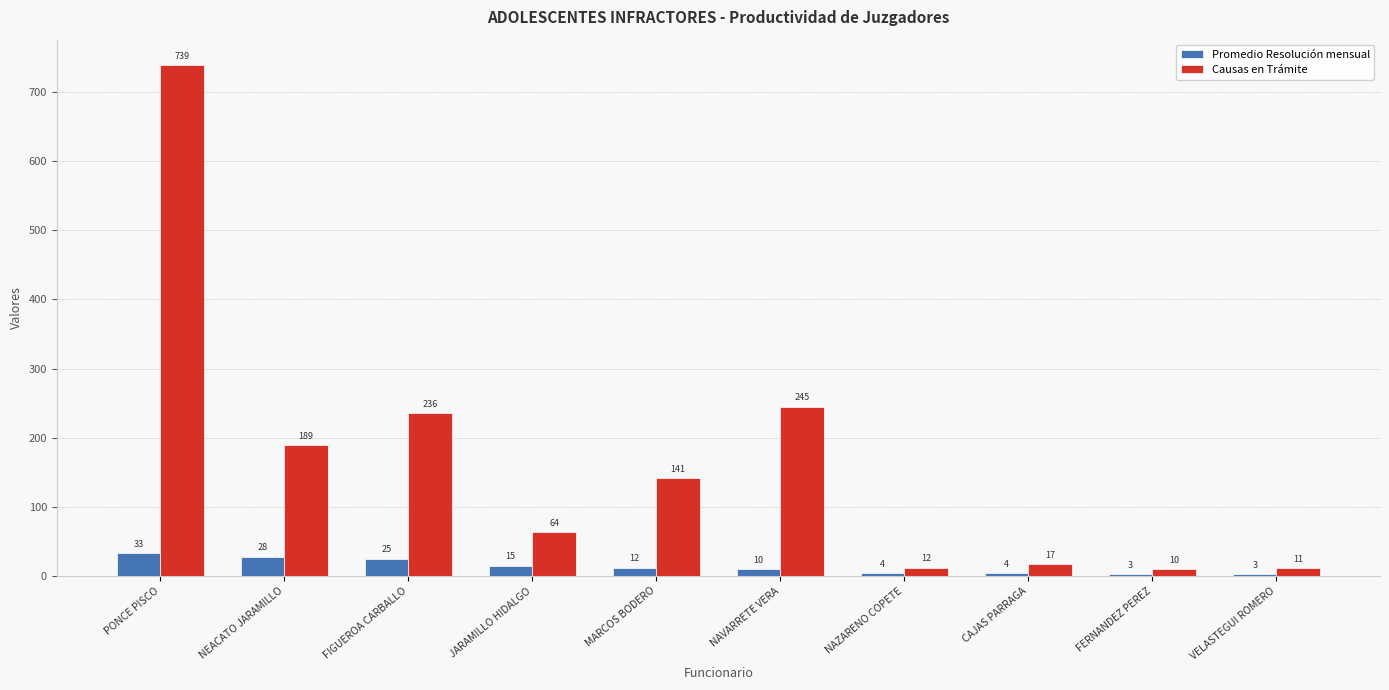

Reading left to right, what are all the values shown in this chart?

Promedio Resolución mensual: 33	28	25	15	12	10	4	4	3	3
Causas en Trámite: 739	189	236	64	141	245	12	17	10	11